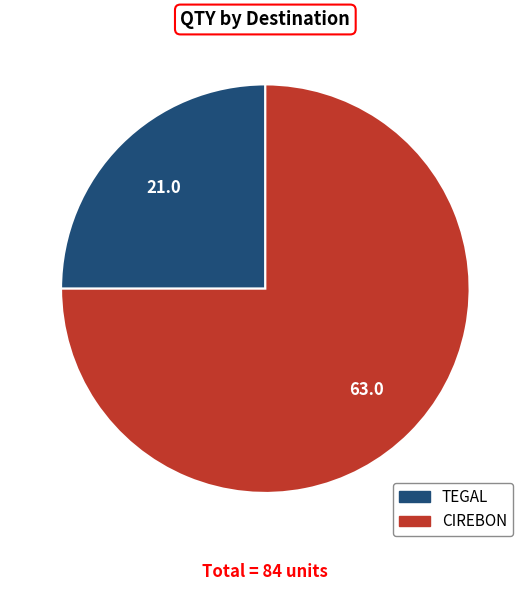

Does any single category account for the majority?

Yes